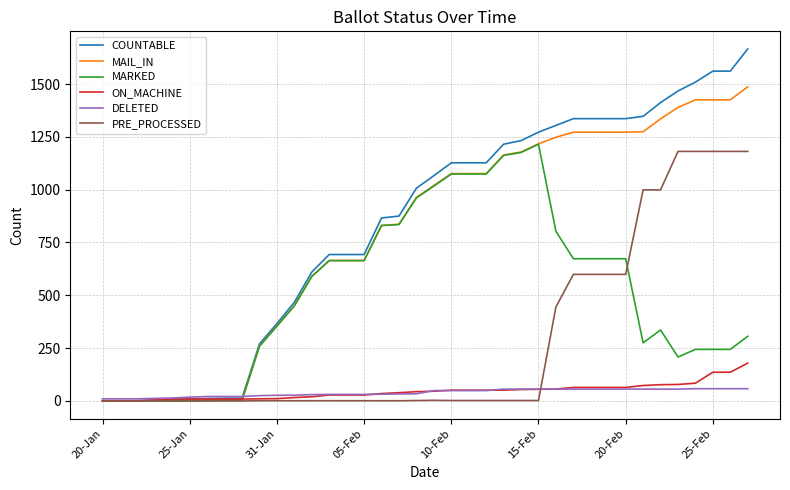

What is the greatest value displayed?

1666